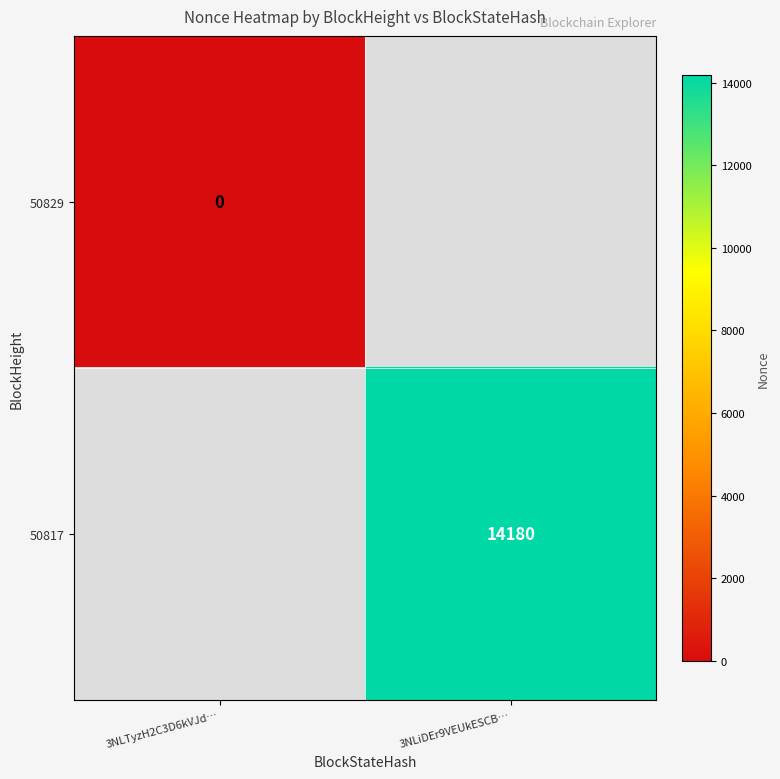

Between 3NLTyzH2C3D6kVJd… and 3NLiDEr9VEUkESCB…, which is larger?

3NLiDEr9VEUkESCB…